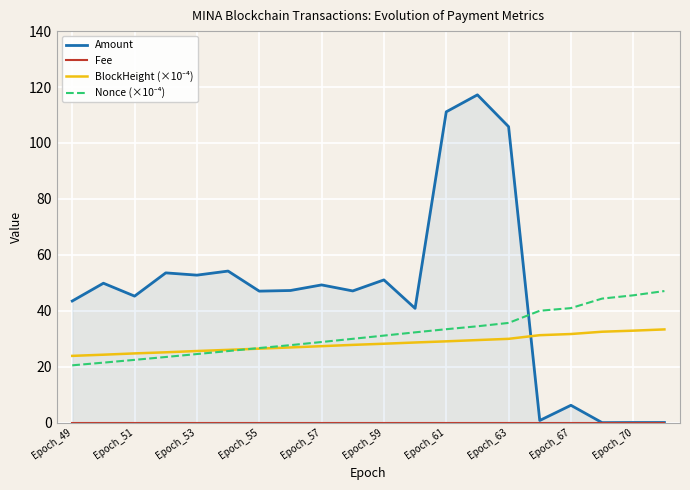

Which series has the largest range (max minus min)?

Amount